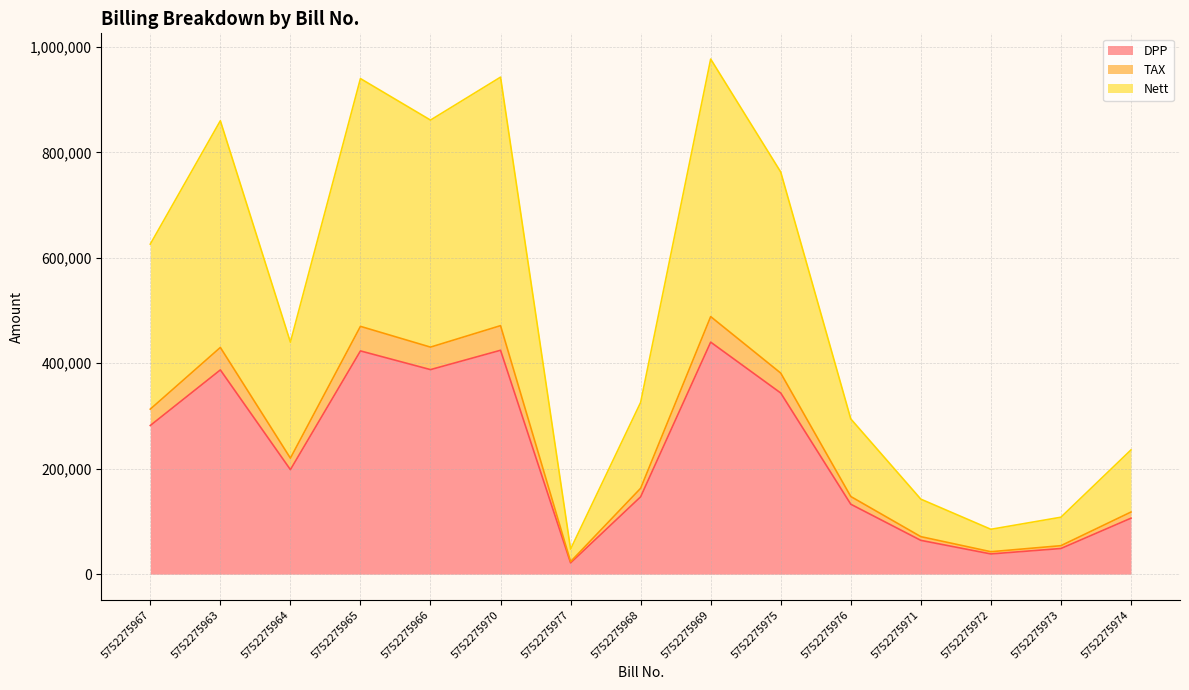

True or false: Nett and DPP cross at least once.

False